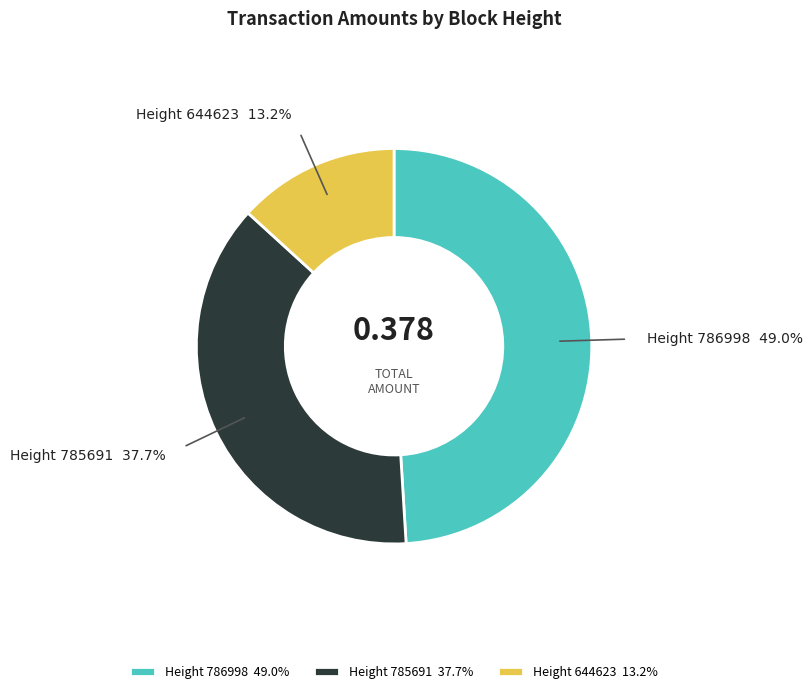

Which category has the smallest portion of the pie?

Height 644623 13.2%